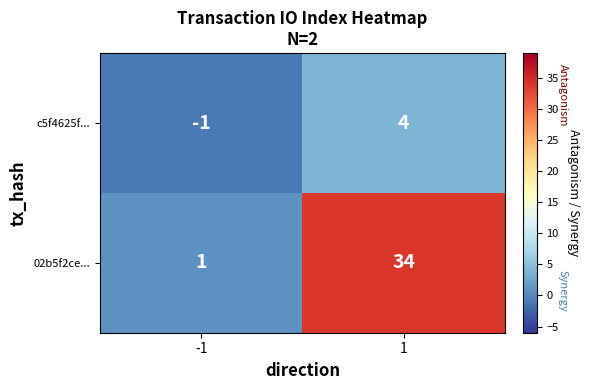

Which series changed the most between -1 and 1?

02b5f2ce...